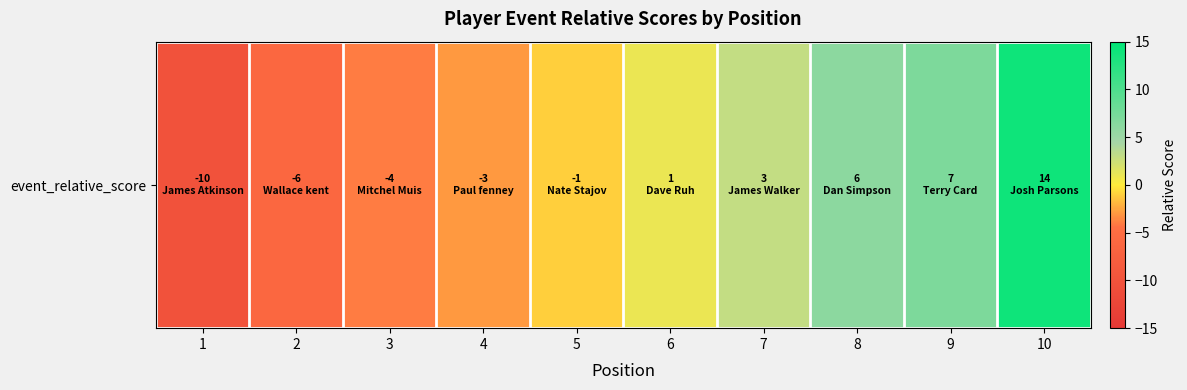

Rank the categories by value from lowest to highest.

1, 2, 3, 4, 5, 6, 7, 8, 9, 10